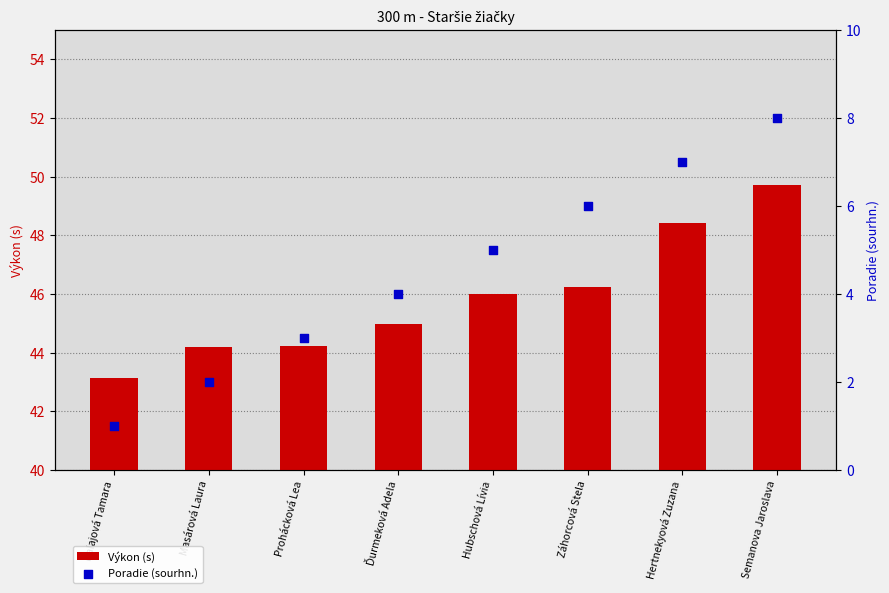

Is the value of Výkon (s) at Hubschová Lívia greater than the value of Poradie (sourhn.) at Prohácková Lea?

Yes